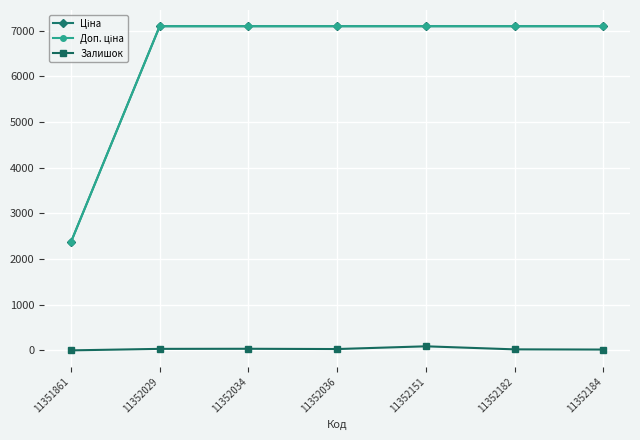

How many lines are shown in the chart?

3